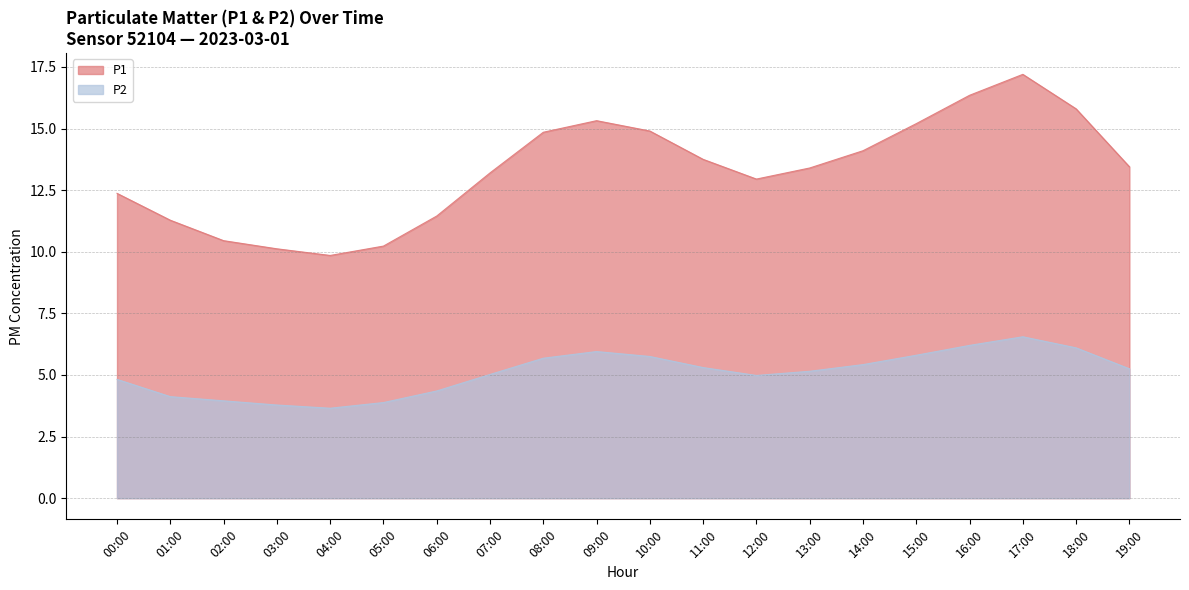

Reading left to right, what are all the values shown in this chart?

P1: 00:00=12.4	01:00=11.3	02:00=10.4	03:00=10.1	04:00=9.8	05:00=10.2	06:00=11.4	07:00=13.2	08:00=14.8	09:00=15.3	10:00=14.9	11:00=13.8	12:00=12.9	13:00=13.4	14:00=14.1	15:00=15.2	16:00=16.4	17:00=17.2	18:00=15.8	19:00=13.4
P2: 00:00=4.8	01:00=4.1	02:00=4.0	03:00=3.8	04:00=3.6	05:00=3.9	06:00=4.3	07:00=5.0	08:00=5.7	09:00=6.0	10:00=5.8	11:00=5.3	12:00=5.0	13:00=5.2	14:00=5.4	15:00=5.8	16:00=6.2	17:00=6.5	18:00=6.1	19:00=5.2